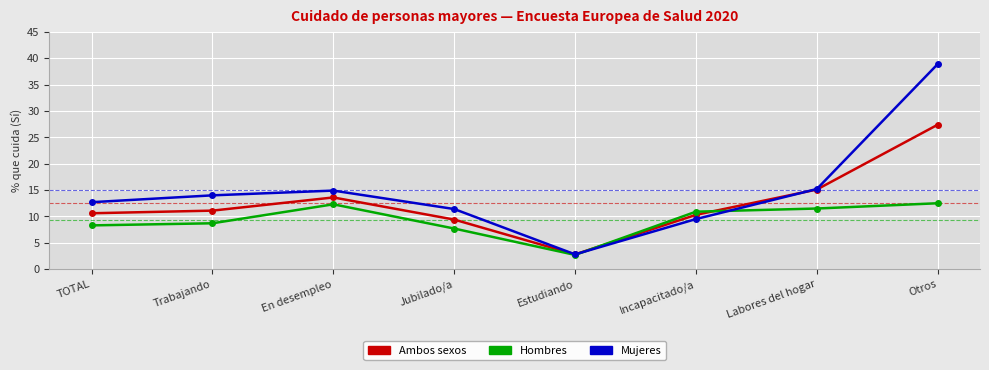

Which category has the lowest value in the Hombres series?

Estudiando